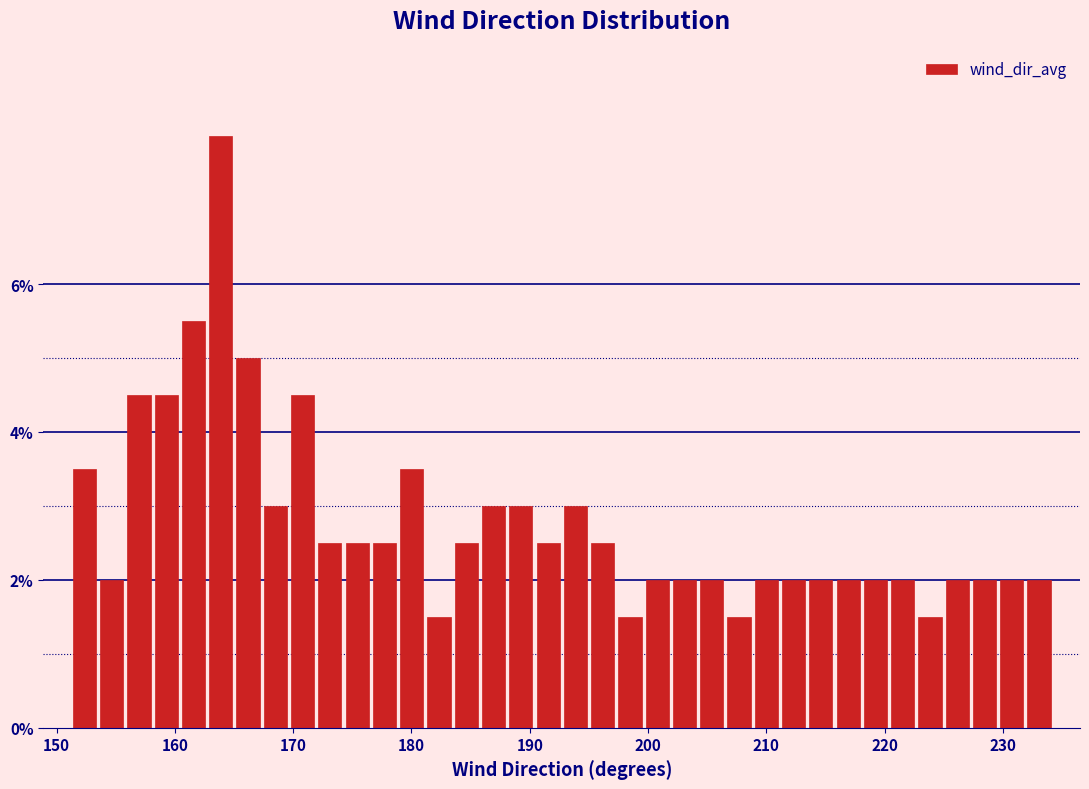

Around what value on the x-axis is the tallest bar? Give the approximate position of its centre, as read against the axis.

164